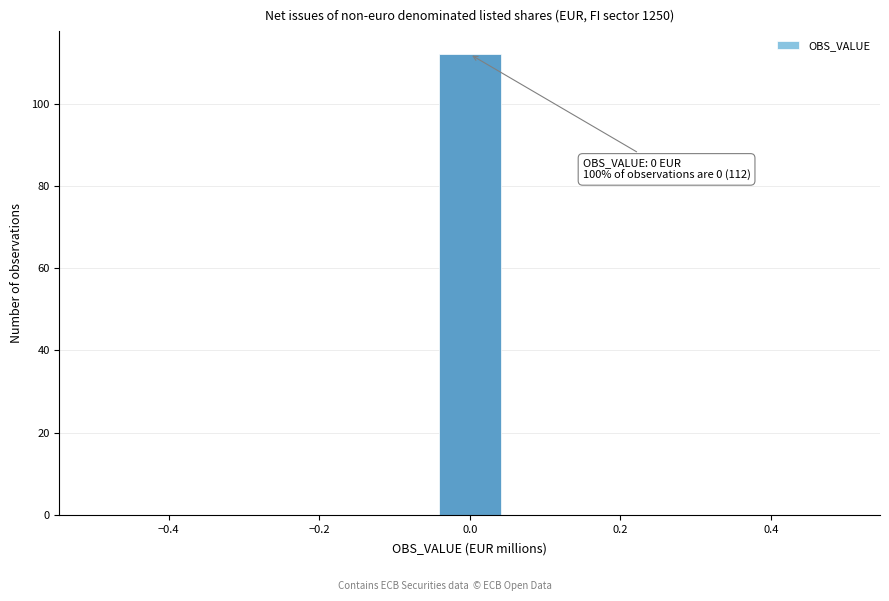

Which range on the x-axis has the tallest bar?

-0.04 to 0.04